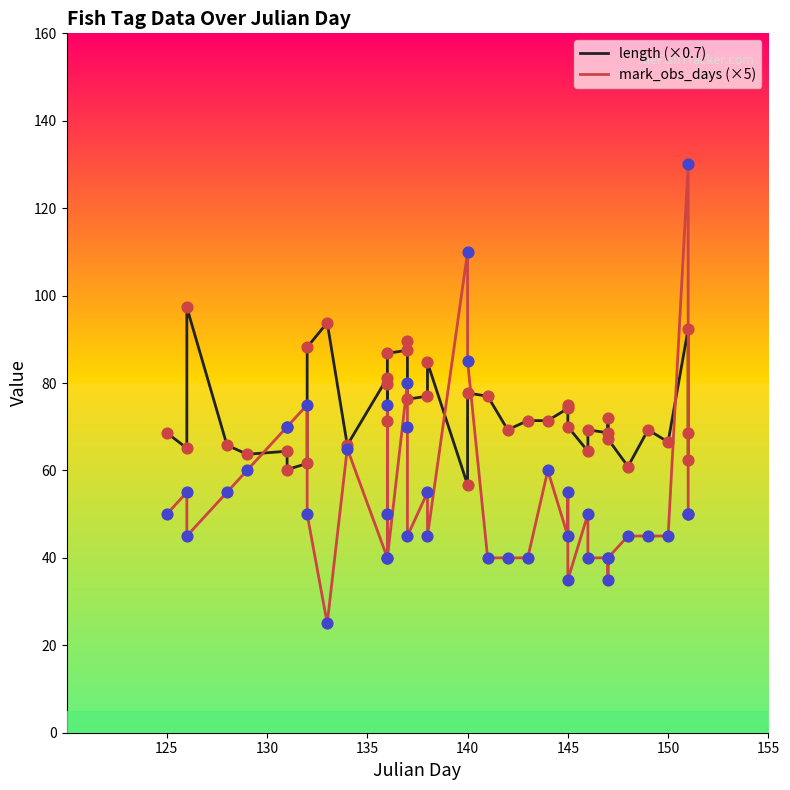

Which series has the widest spread of Y values?

mark_obs_days